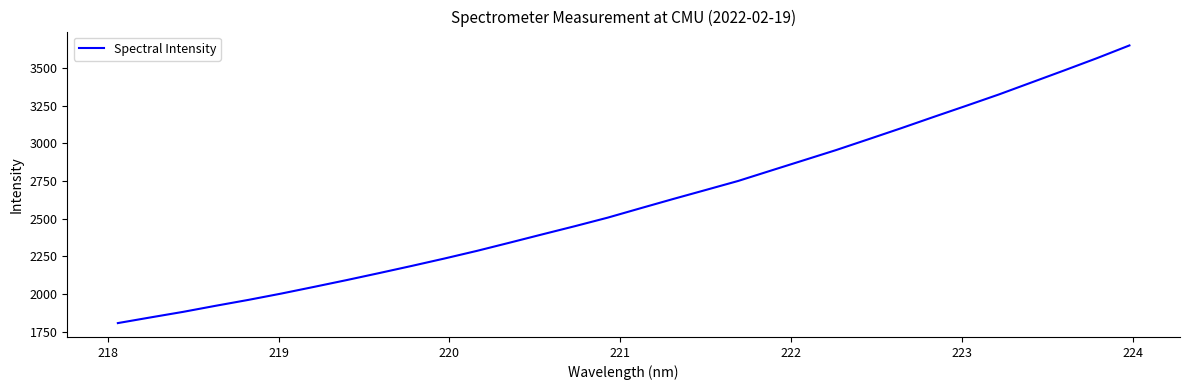

How many lines are shown in the chart?

1